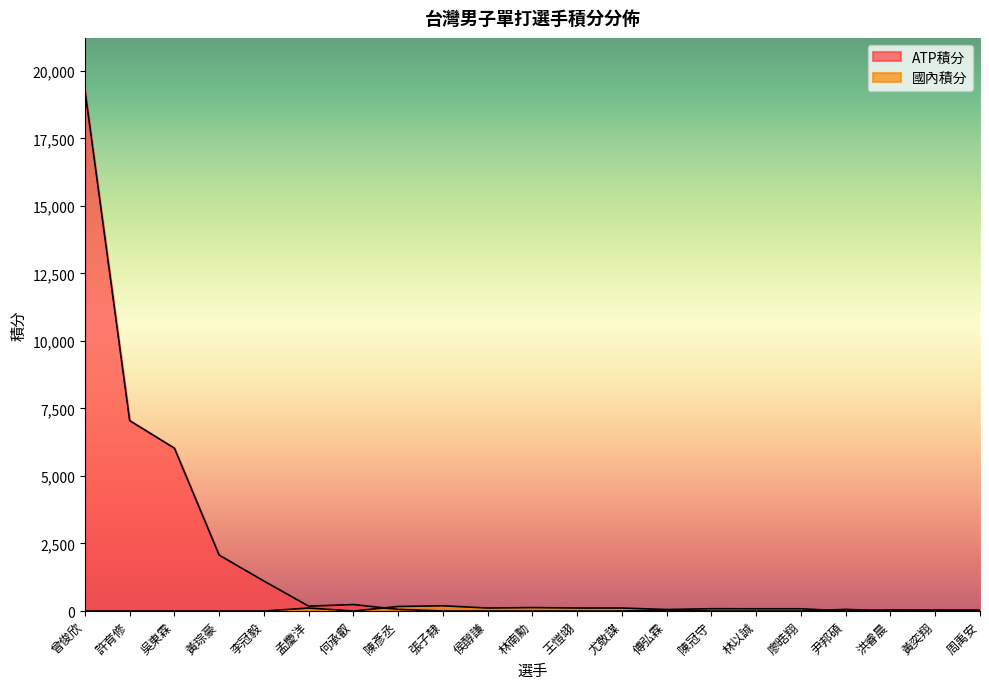

How many data points does each series have?

21